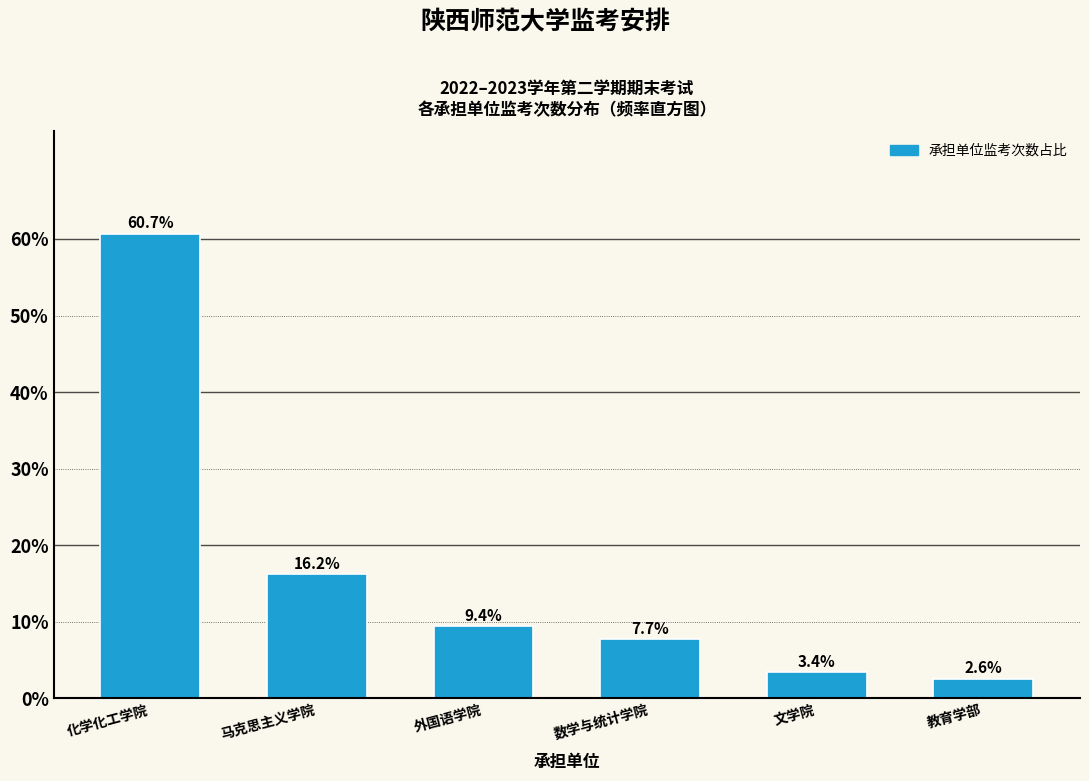

Reading left to right, extract all data points from this chart.

60.7	16.2	9.4	7.7	3.4	2.6